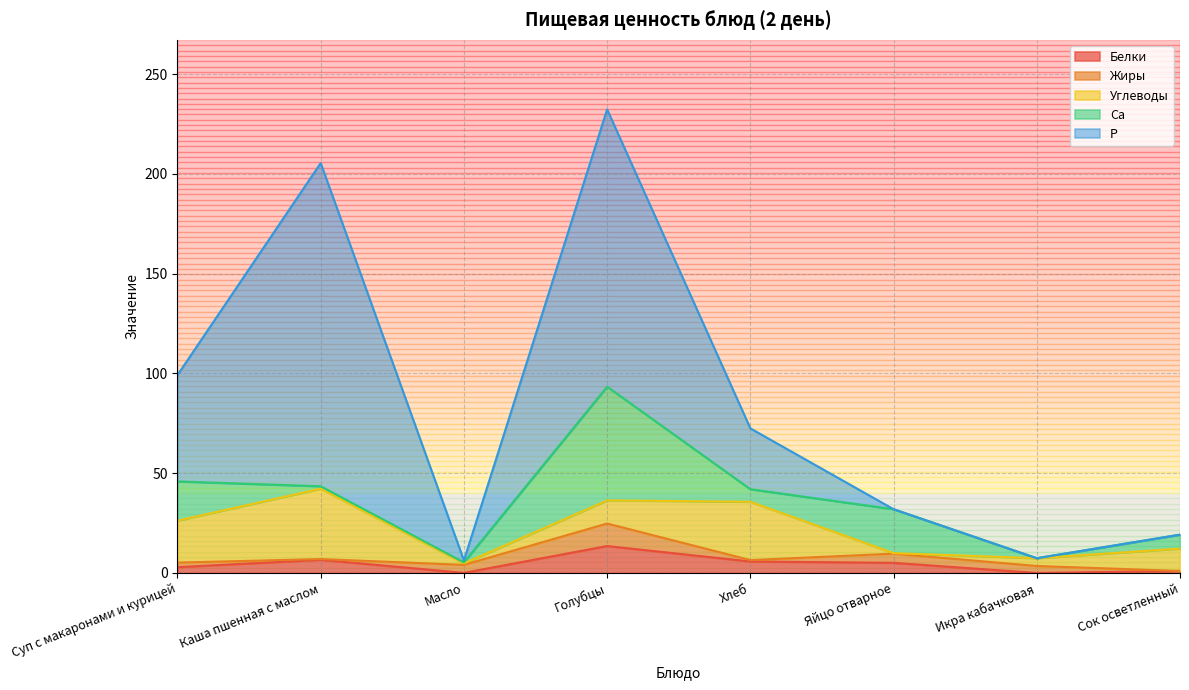

How many values in the Жиры series are below 3?

4